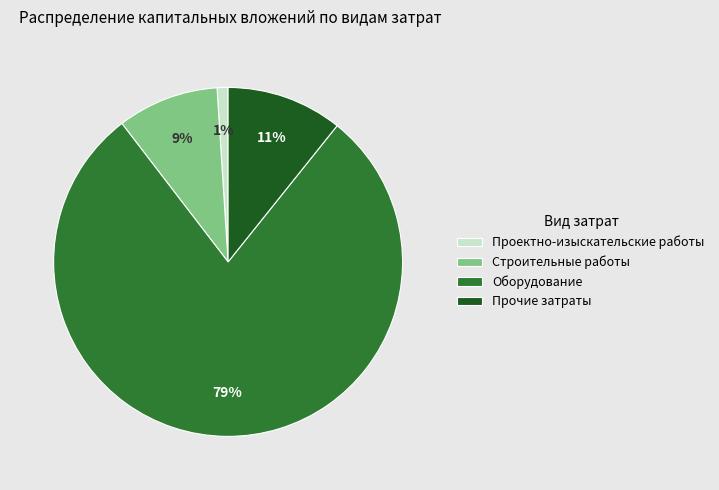

Is it true that Проектно-изыскательские работы is 1% of the pie?

True